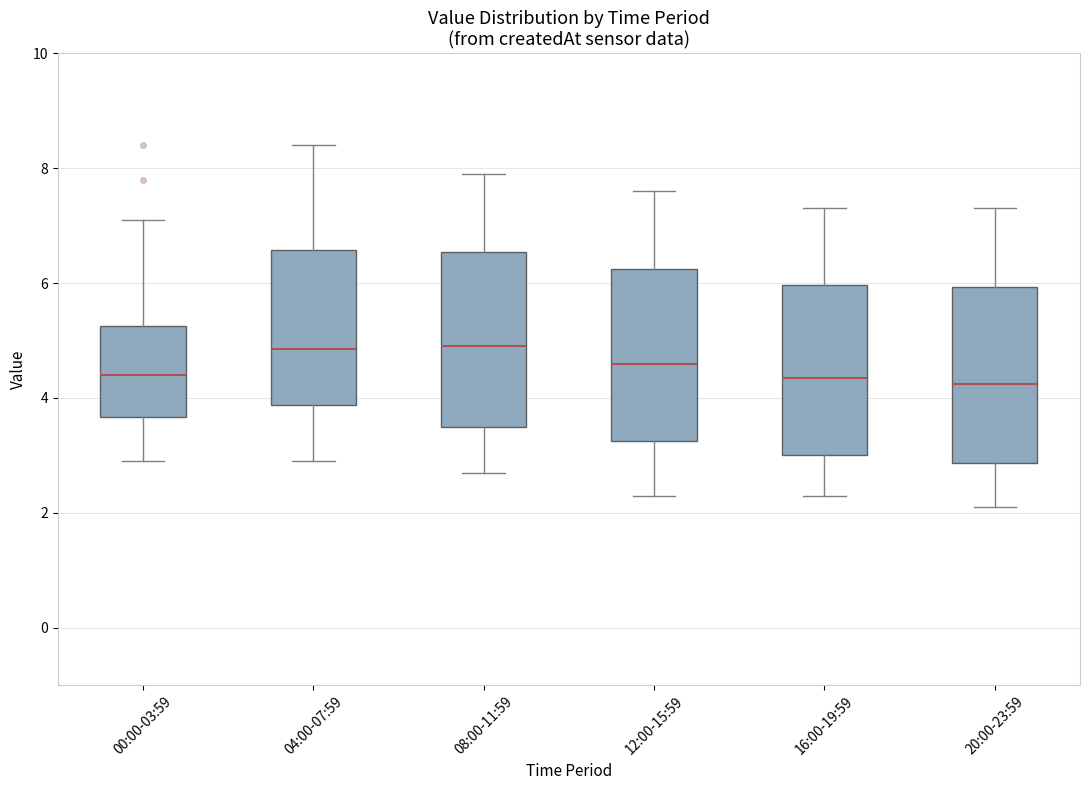

Reading left to right, read every box against the y-axis: the position of its median line, the range the box covers, and the ends of its whiskers. The values are not printed on the chart, so give them approximately, as read against the axis.

00:00-03:59: median 4.4, box 3.6 to 5.2, whiskers 3.0 to 7.2
04:00-07:59: median 4.8, box 3.8 to 6.6, whiskers 3.0 to 8.4
08:00-11:59: median 5.0, box 3.6 to 6.6, whiskers 2.8 to 8.0
12:00-15:59: median 4.6, box 3.2 to 6.2, whiskers 2.4 to 7.6
16:00-19:59: median 4.4, box 3.0 to 6.0, whiskers 2.4 to 7.4
20:00-23:59: median 4.2, box 2.8 to 6.0, whiskers 2.2 to 7.4